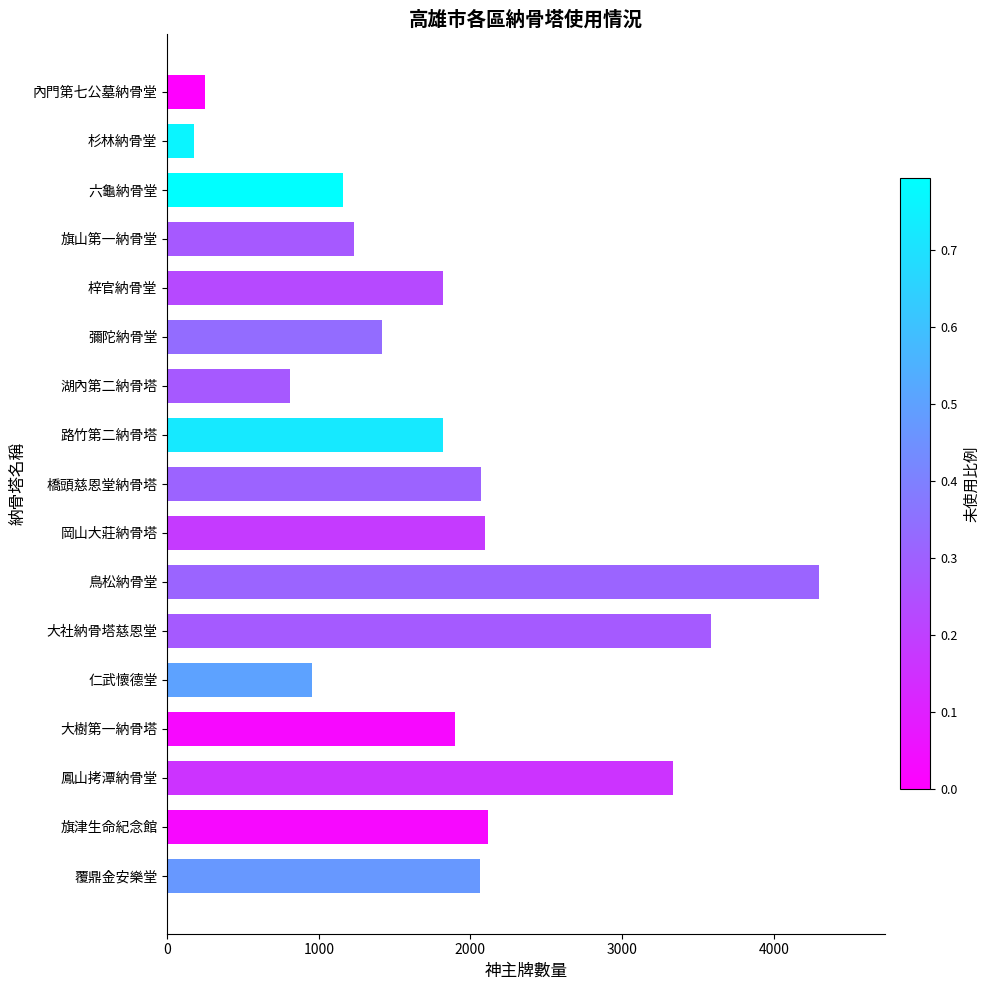

What is the maximum value shown in the chart?

4301